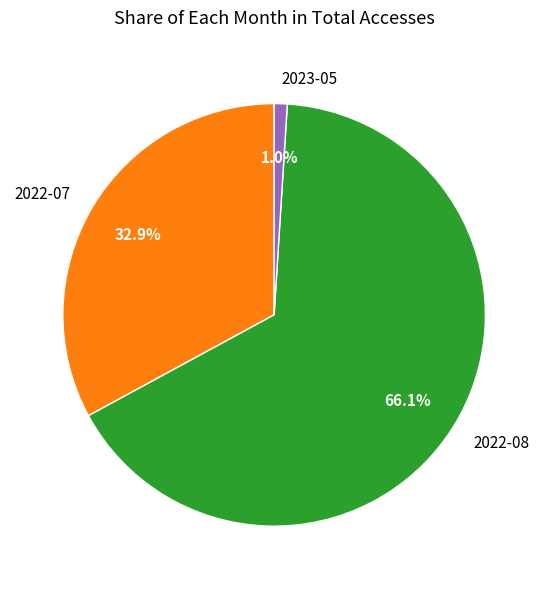

Which category accounts for the majority?

2022-08